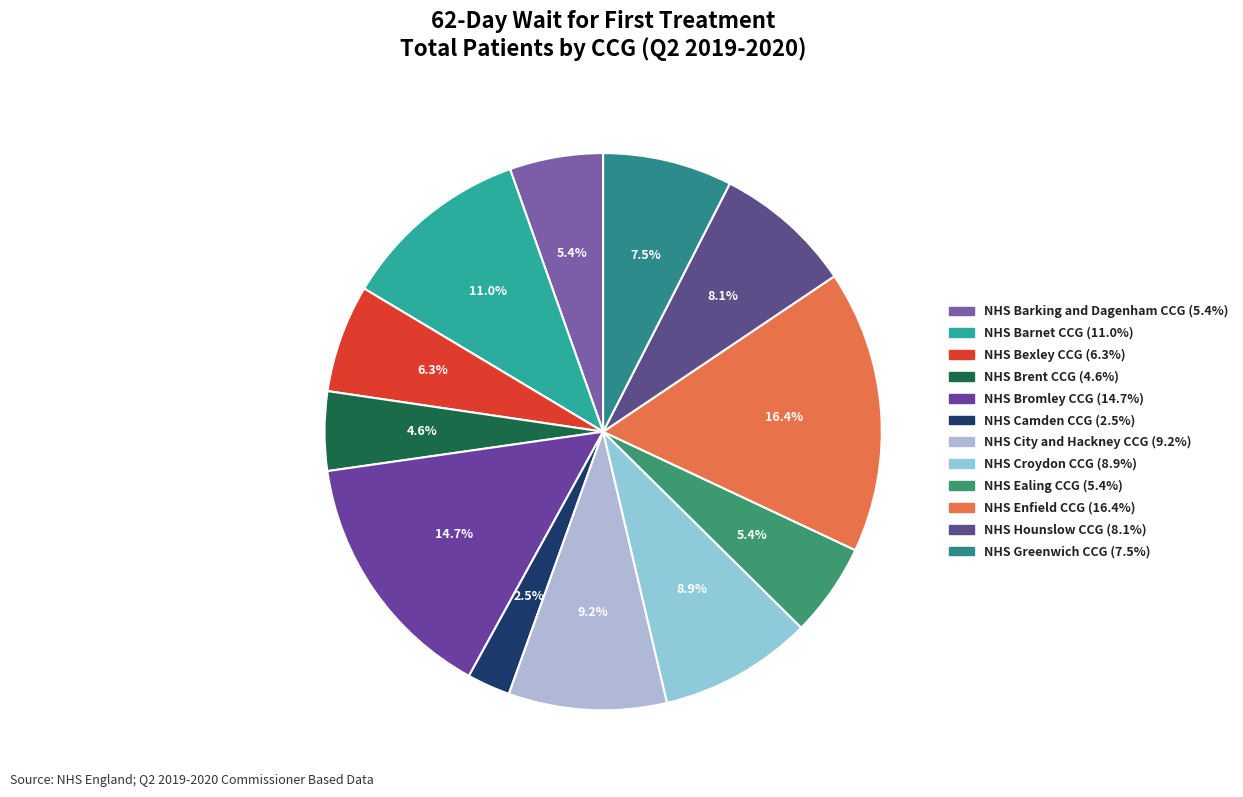

Which has a higher value, NHS Croydon CCG or NHS Bromley CCG?

NHS Bromley CCG